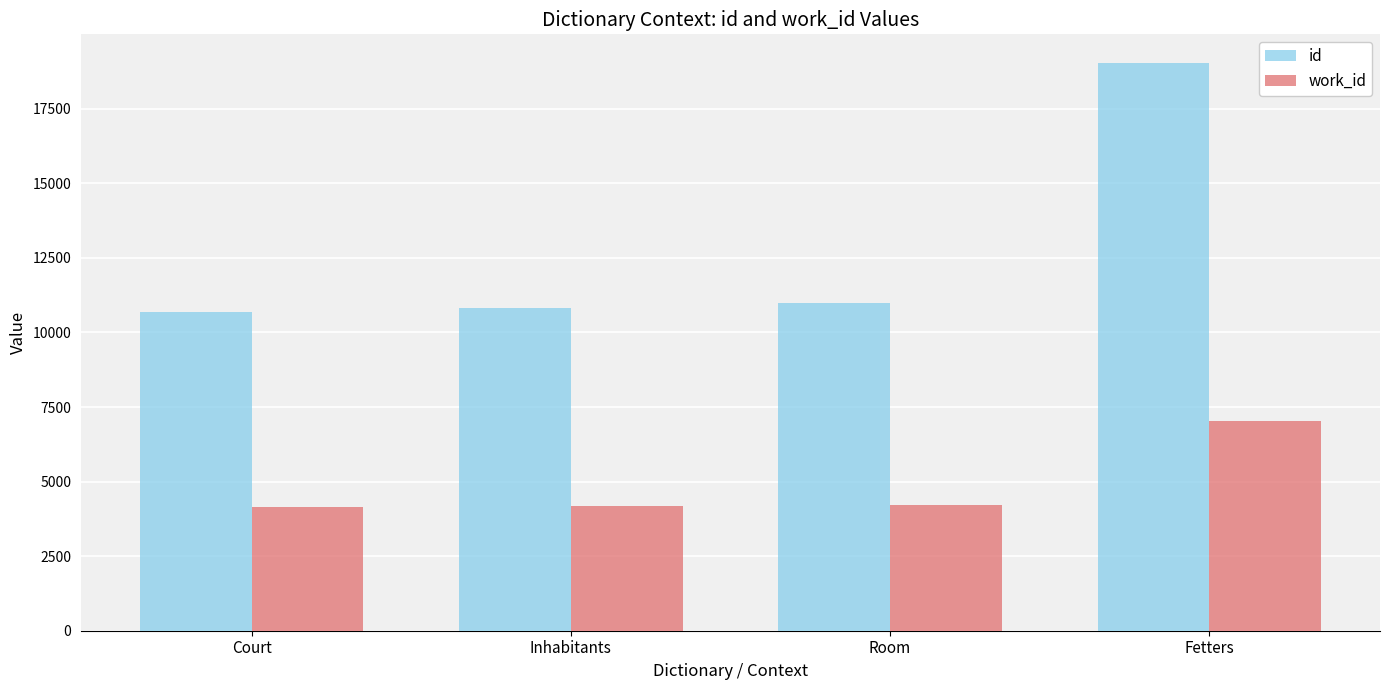

At how many categories does at least one series exceed 18700?

1